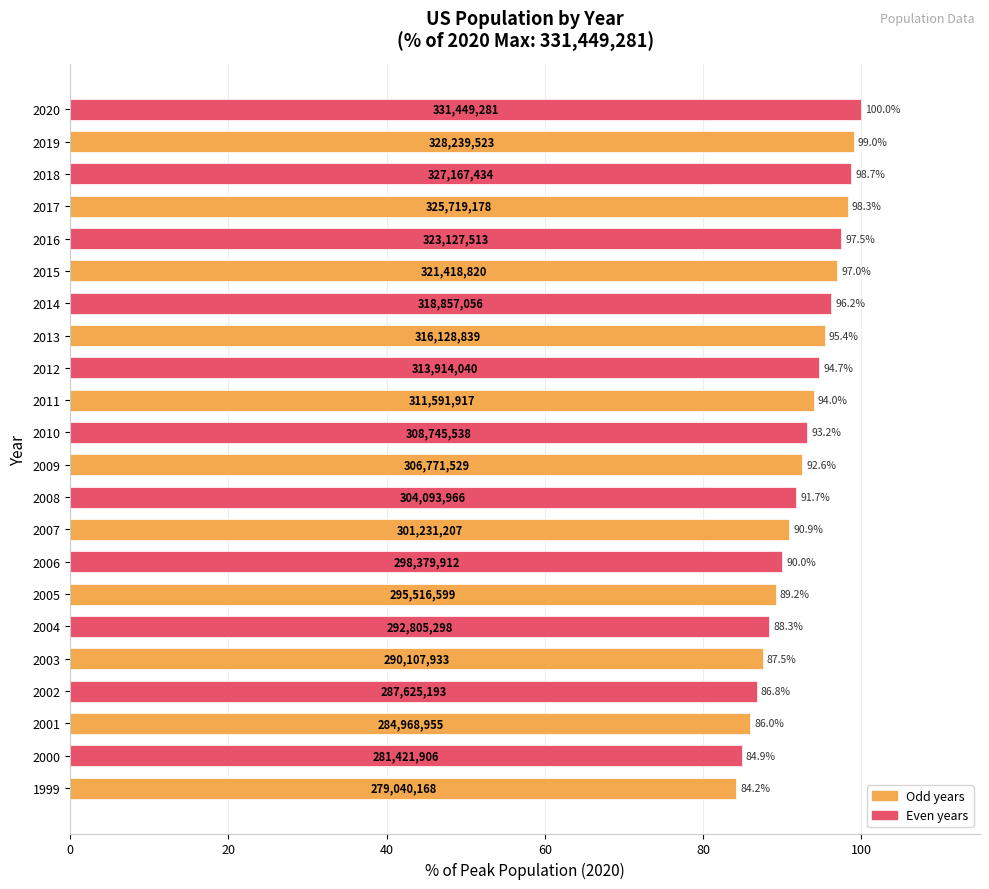

Reading top to bottom, what are all the values shown in this chart?

100.0	99.0	98.7	98.3	97.5	97.0	96.2	95.4	94.7	94.0	93.2	92.6	91.7	90.9	90.0	89.2	88.3	87.5	86.8	86.0	84.9	84.2